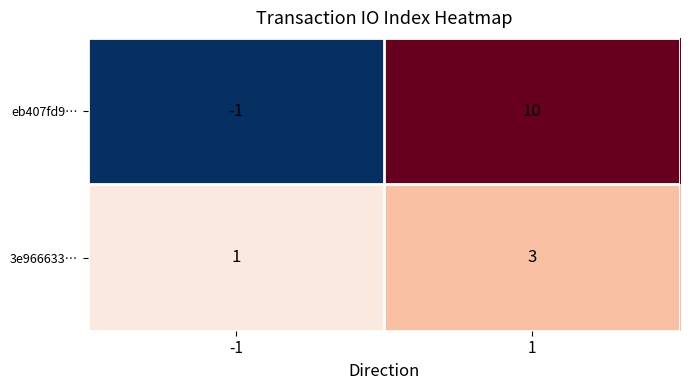

What value does the eb407fd9… series have at 1?

10